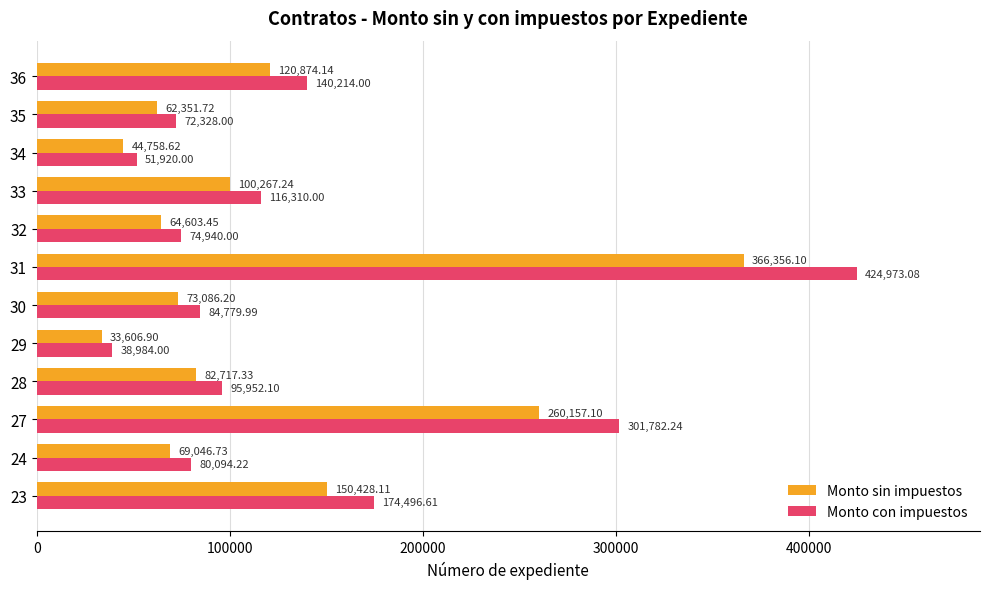

At which category is the sum across all series the highest?

31